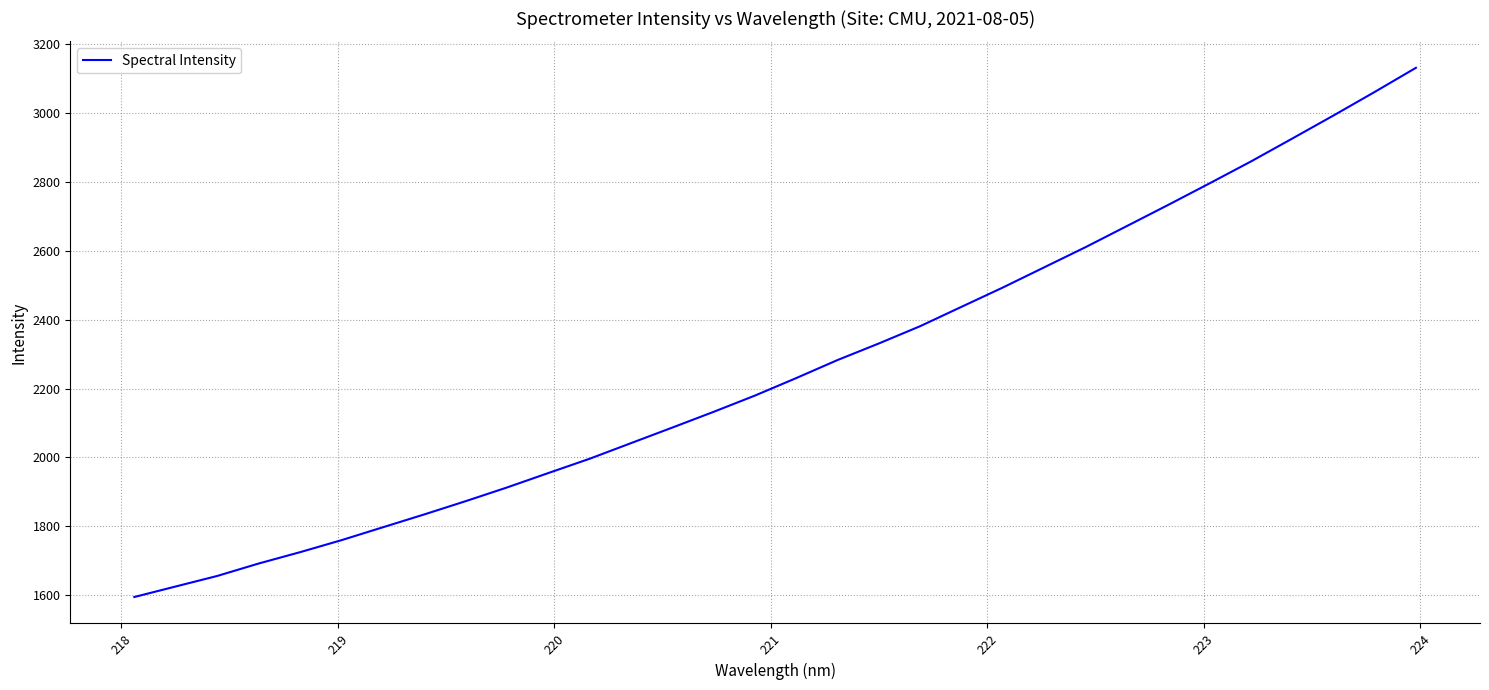

What is the difference between the maximum and minimum values?

1535.9